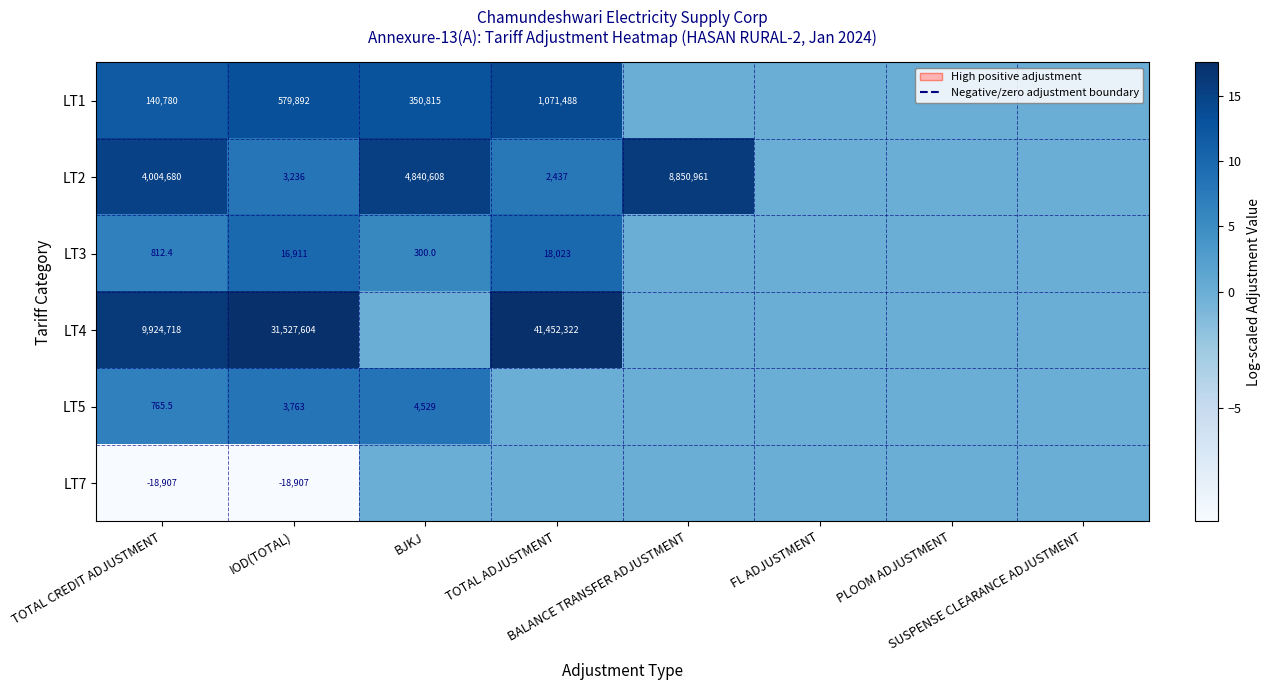

List the labels in order of LT7 value, smallest first.

TOTAL CREDIT ADJUSTMENT, IOD(TOTAL), BJKJ, TOTAL ADJUSTMENT, BALANCE TRANSFER ADJUSTMENT, FL ADJUSTMENT, PLOOM ADJUSTMENT, SUSPENSE CLEARANCE ADJUSTMENT